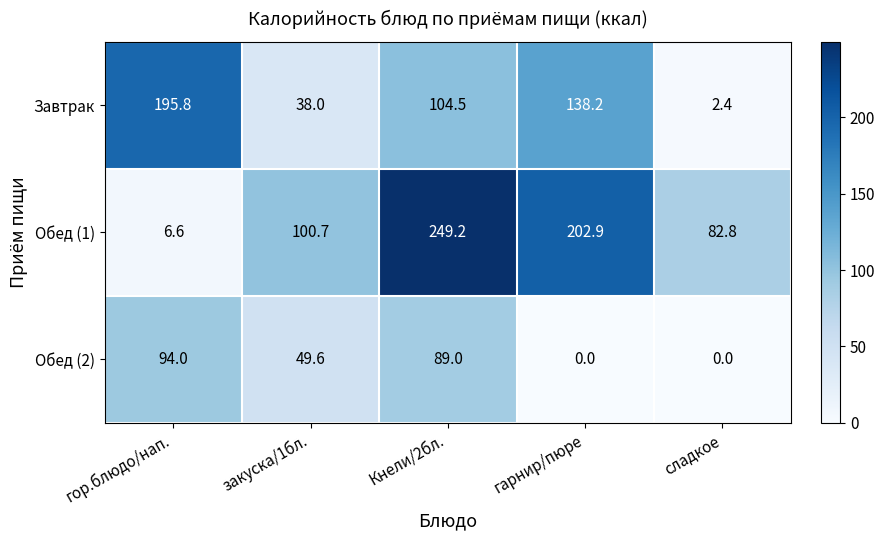

How many categories are shown in the chart?

5